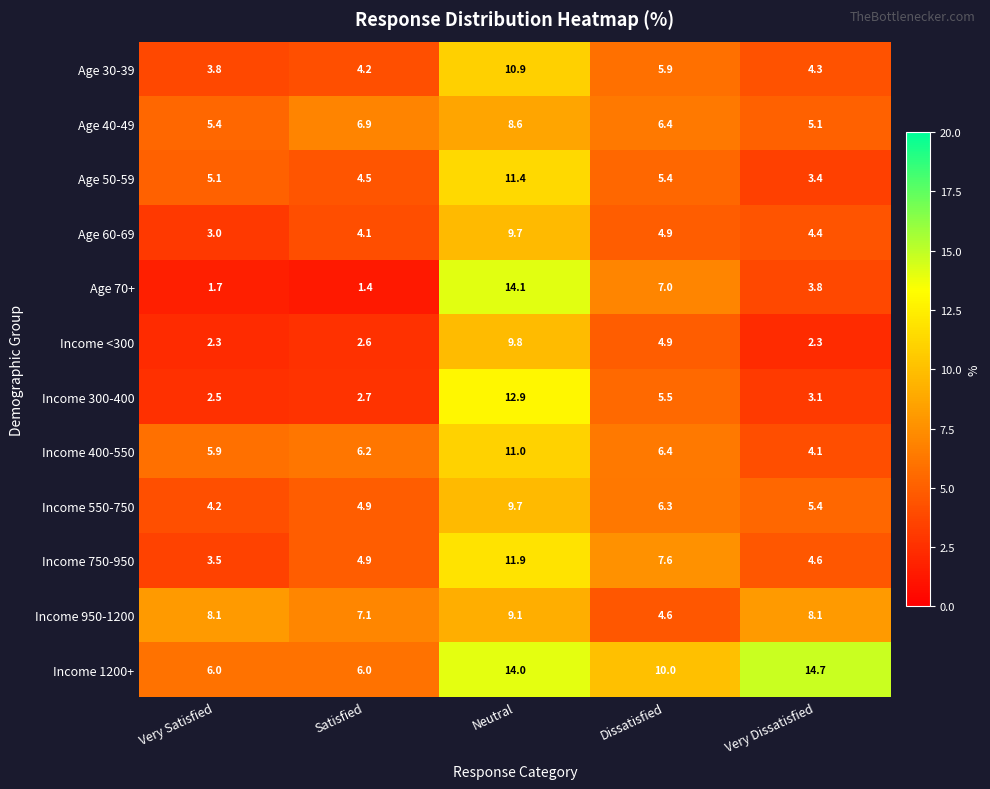

True or false: Income 950-1200 has a value of 4.6 at Dissatisfied.

True